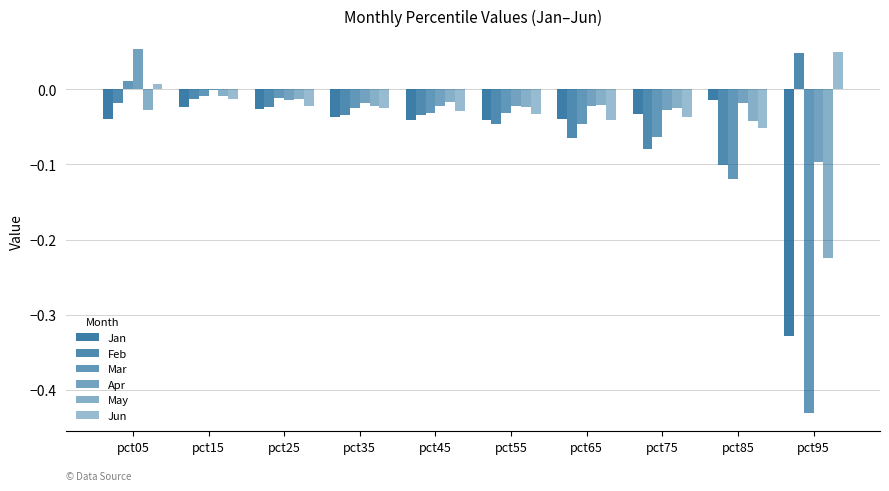

Reading left to right, list all the values displayed in this chart.

Jan: pct05=-0.0	pct15=-0.0	pct25=-0.0	pct35=-0.0	pct45=-0.0	pct55=-0.0	pct65=-0.0	pct75=-0.0	pct85=-0.0	pct95=-0.3
Feb: pct05=-0.0	pct15=-0.0	pct25=-0.0	pct35=-0.0	pct45=-0.0	pct55=-0.0	pct65=-0.1	pct75=-0.1	pct85=-0.1	pct95=0.0
Mar: pct05=0.0	pct15=-0.0	pct25=-0.0	pct35=-0.0	pct45=-0.0	pct55=-0.0	pct65=-0.0	pct75=-0.1	pct85=-0.1	pct95=-0.4
Apr: pct05=0.1	pct15=-0.0	pct25=-0.0	pct35=-0.0	pct45=-0.0	pct55=-0.0	pct65=-0.0	pct75=-0.0	pct85=-0.0	pct95=-0.1
May: pct05=-0.0	pct15=-0.0	pct25=-0.0	pct35=-0.0	pct45=-0.0	pct55=-0.0	pct65=-0.0	pct75=-0.0	pct85=-0.0	pct95=-0.2
Jun: pct05=0.0	pct15=-0.0	pct25=-0.0	pct35=-0.0	pct45=-0.0	pct55=-0.0	pct65=-0.0	pct75=-0.0	pct85=-0.1	pct95=0.1